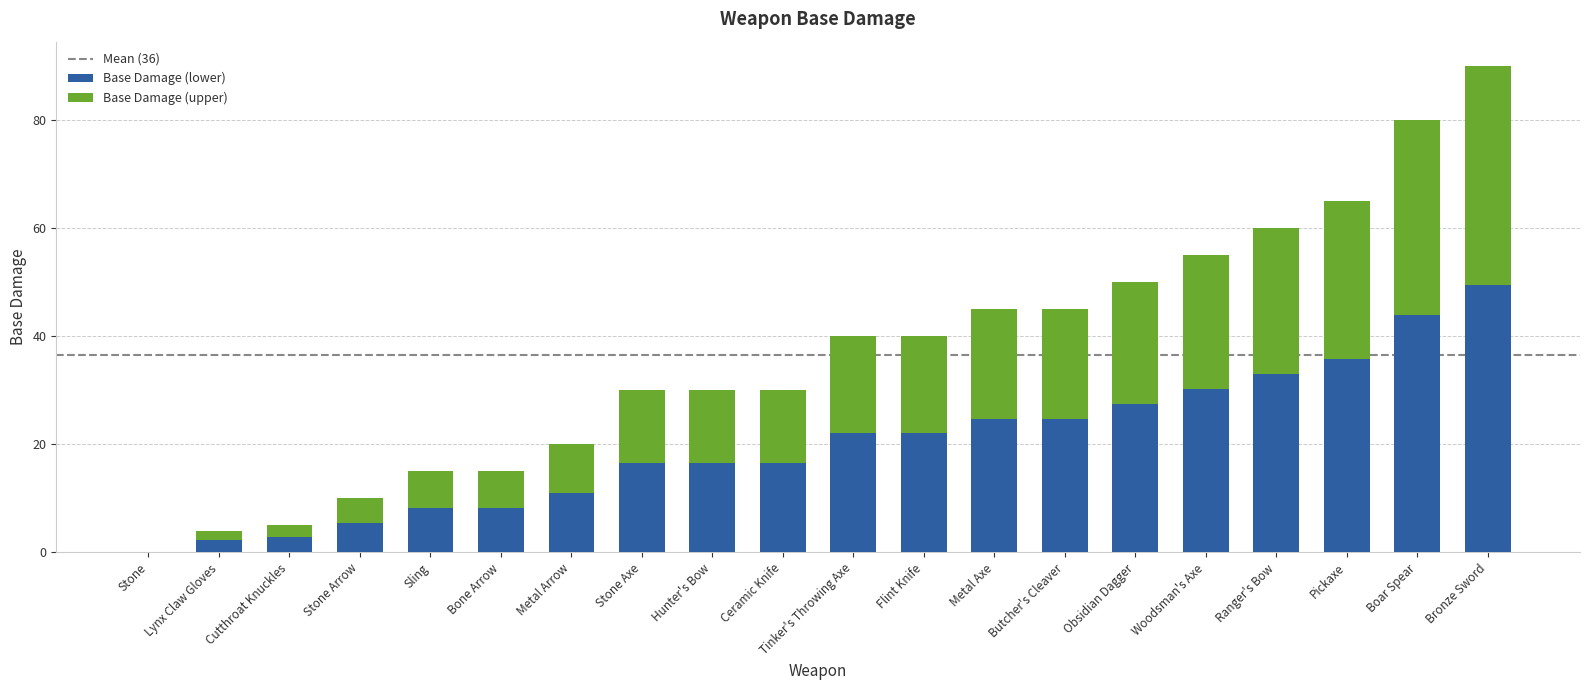

What is the maximum value for Base Damage (lower)?

49.5